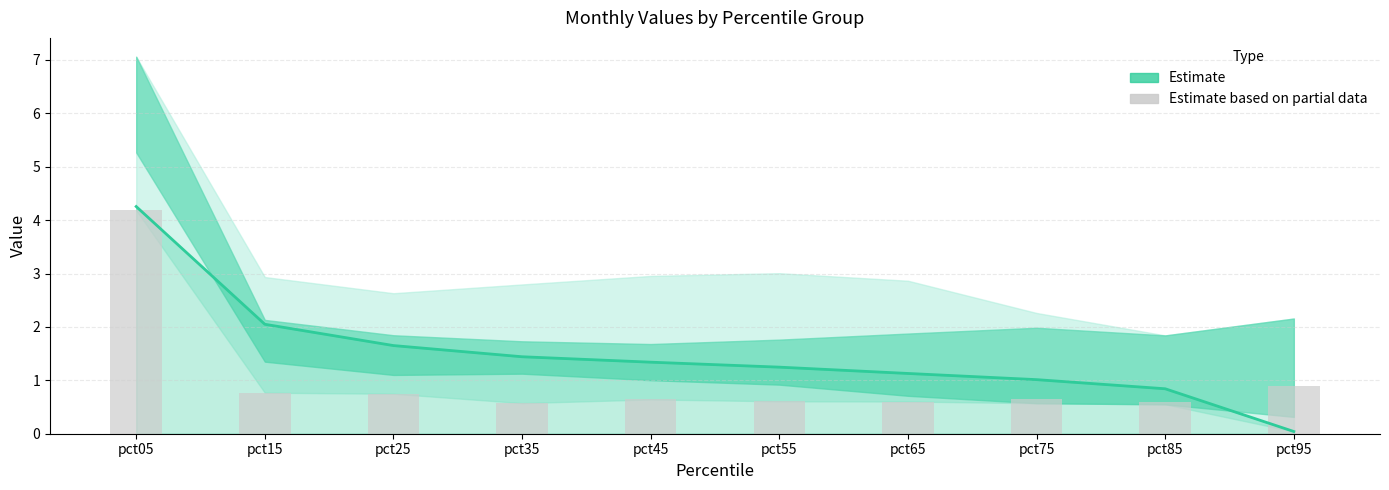

Is the value of Estimate (Jan) at pct25 greater than the value of Jun values at pct45?

Yes